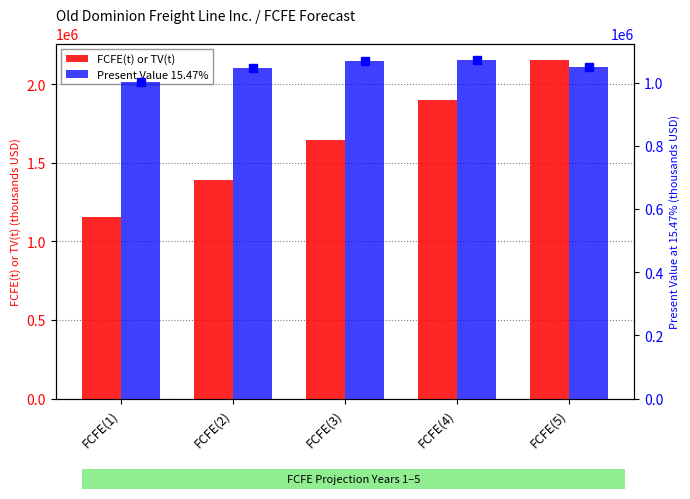

Count the FCFE(t) or TV(t) values in the range 1393643 to 1902558.

3